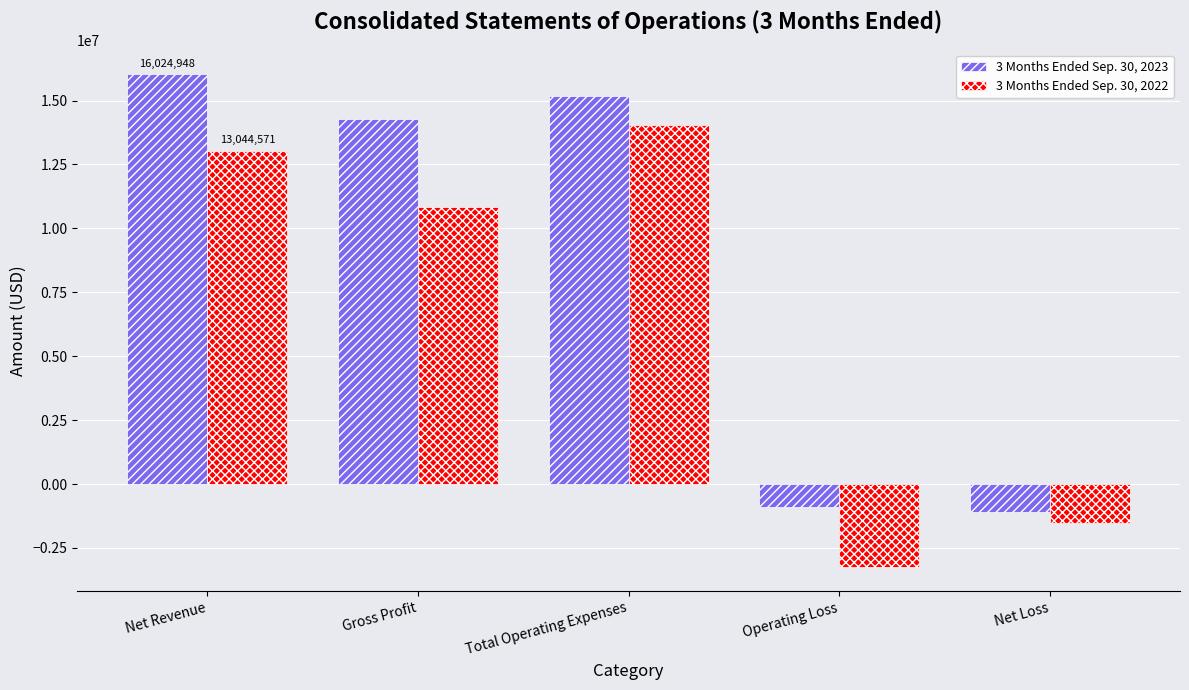

The value of 3 Months Ended Sep. 30, 2023 at Net Revenue is 16024948. True or false?

True